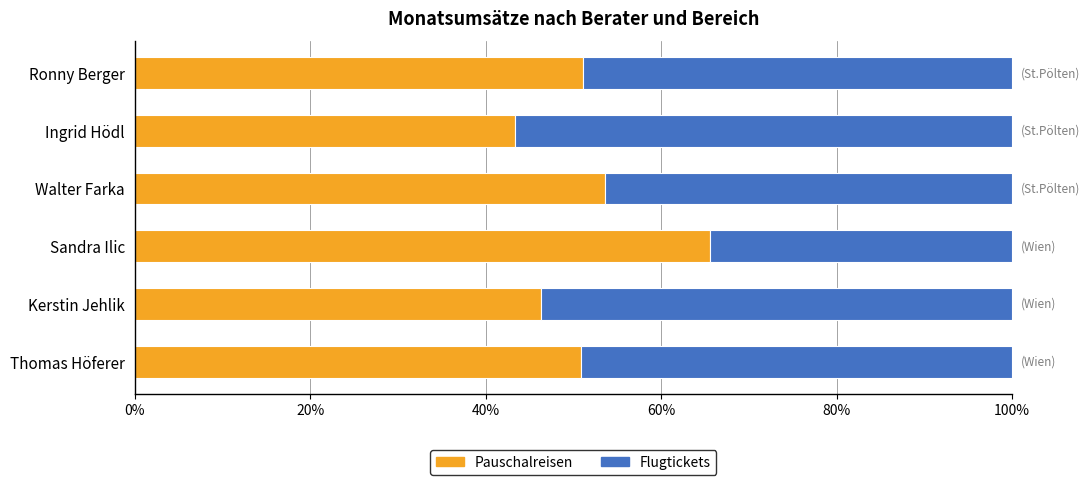

What is the difference between the second highest and second lowest values in the Pauschalreisen series?

7.3